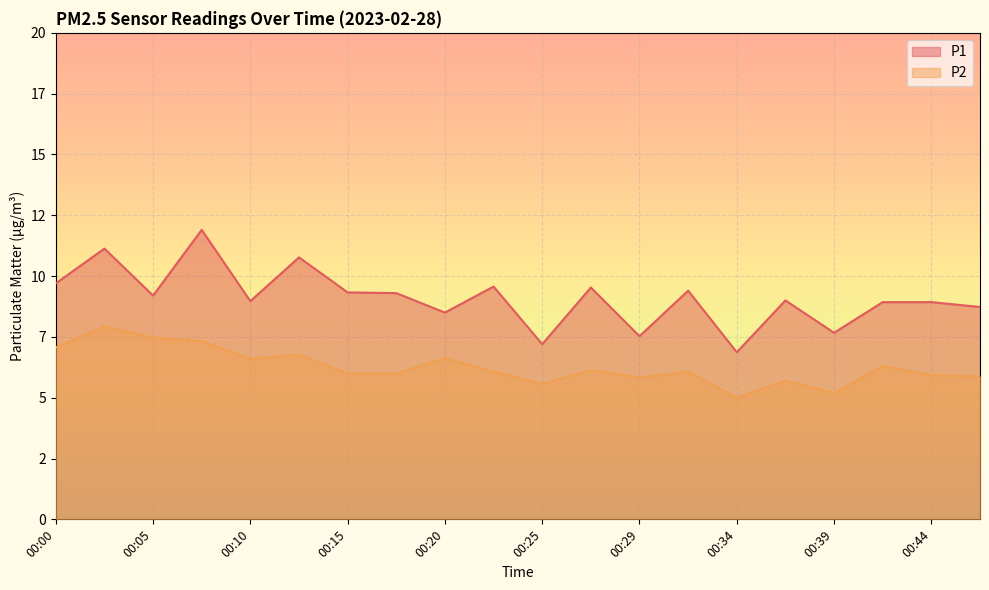

The value of P2 at 00:32 is 3.5. True or false?

False